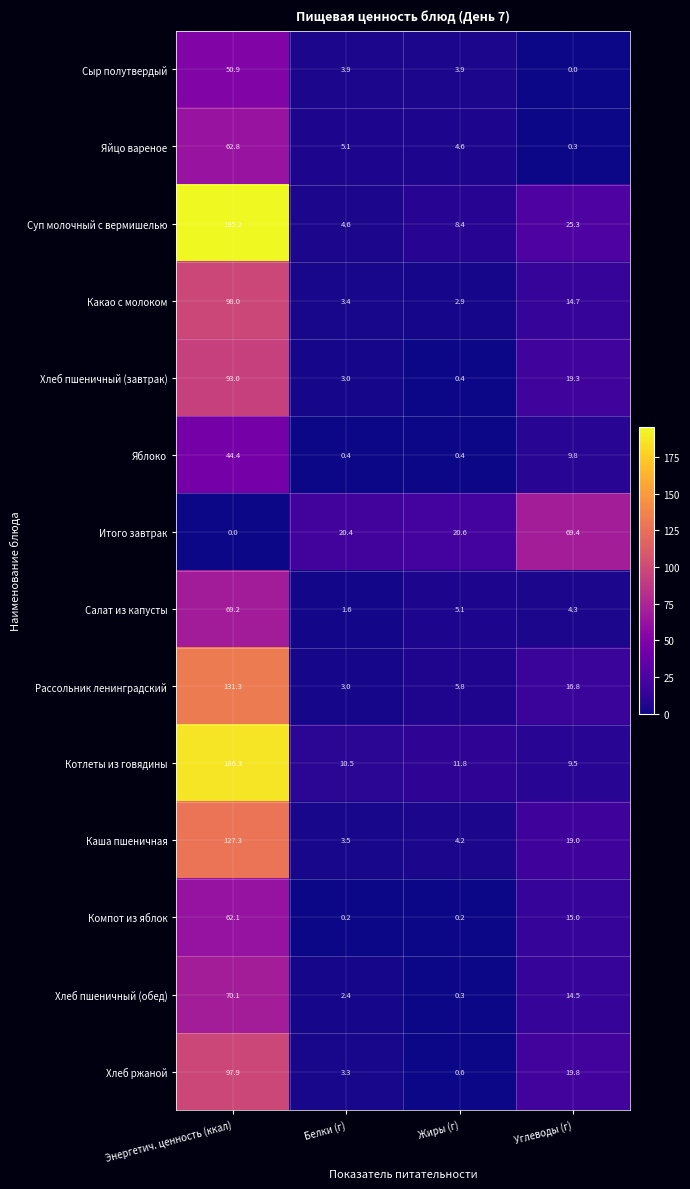

What is the sum of the Яйцо вареное values at Энергетич. ценность (ккал) and Углеводы (г)?

63.1